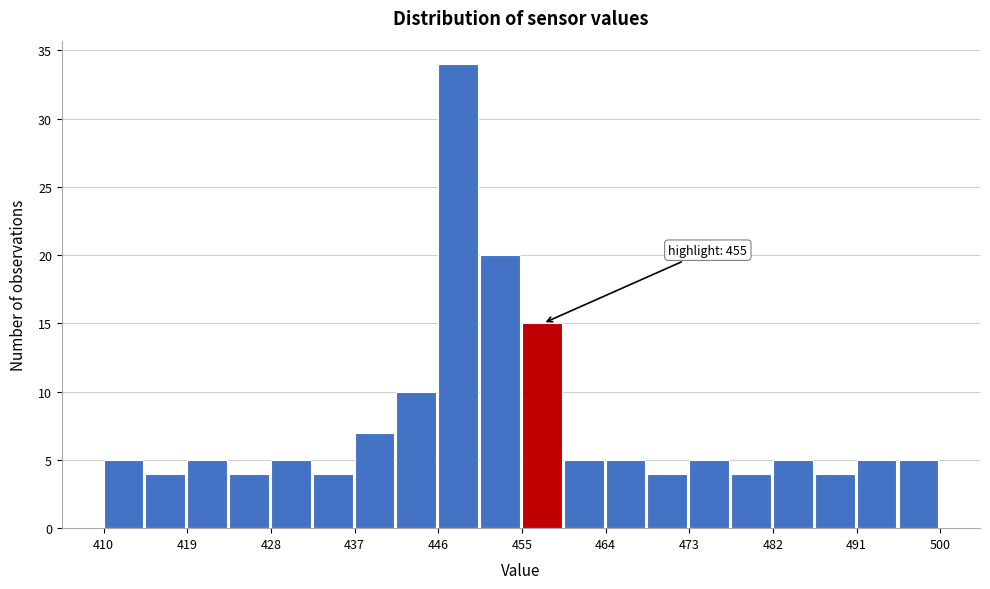

Which range on the x-axis has the tallest bar?

446.0 to 450.5